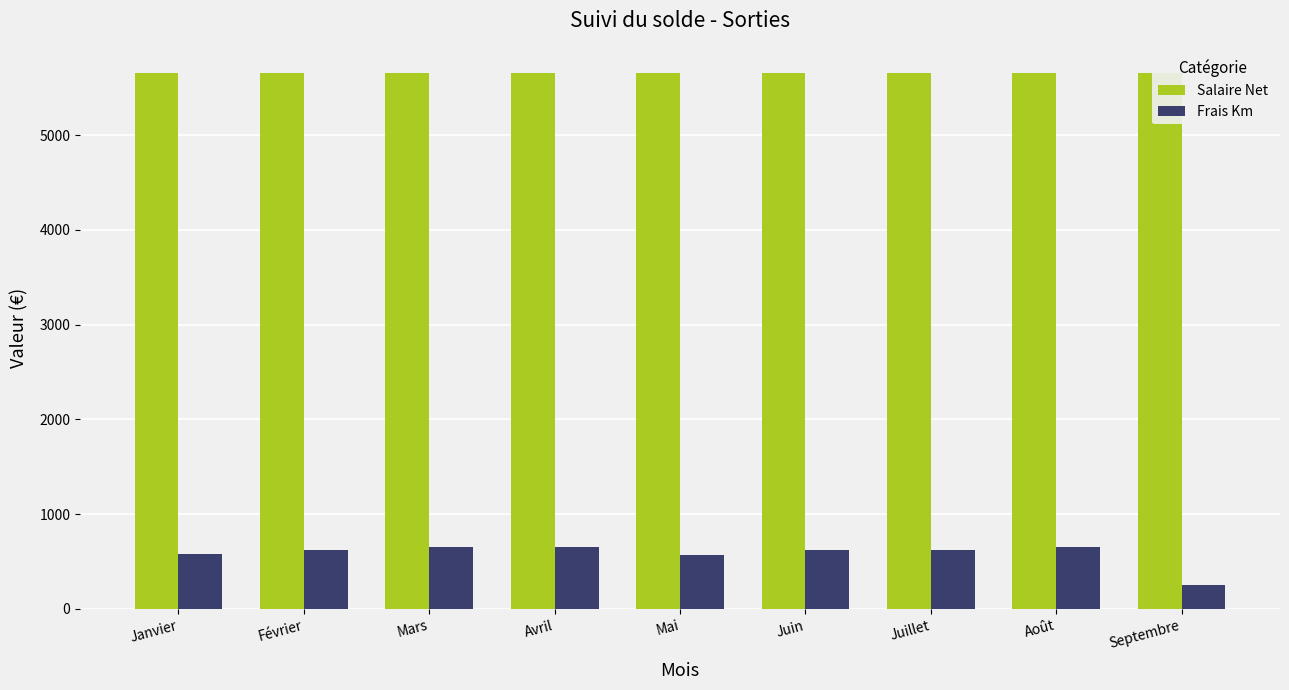

What is the sum of all Salaire Net values?

50885.5